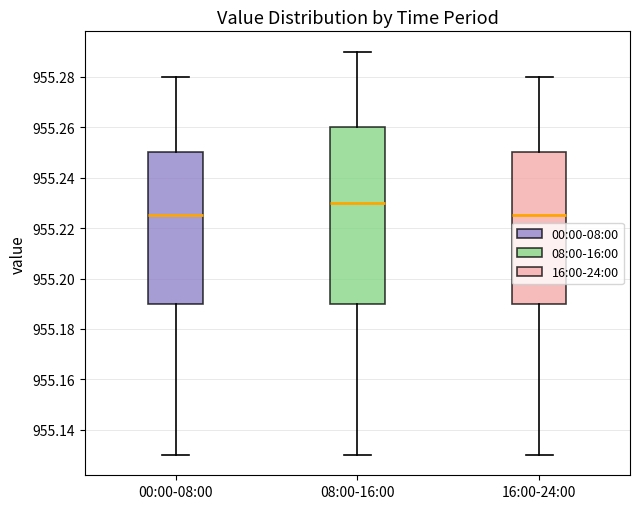

Reading left to right, transcribe this box plot: for each box, give where its median line is, the range the box spans, and where its two whiskers end, as read against the y-axis. The values are not printed on the chart, so give them approximately, as read against the axis.

00:00-08:00: median 955.226, box 955.190 to 955.250, whiskers 955.130 to 955.280
08:00-16:00: median 955.230, box 955.190 to 955.260, whiskers 955.130 to 955.290
16:00-24:00: median 955.226, box 955.190 to 955.250, whiskers 955.130 to 955.280